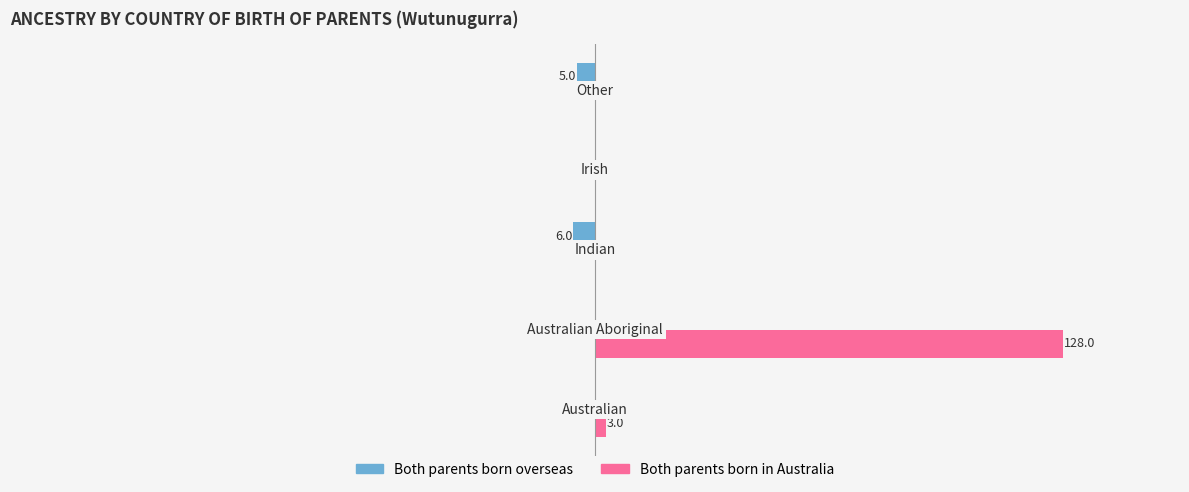

What are all the series names shown in the legend?

Both parents born overseas, Both parents born in Australia